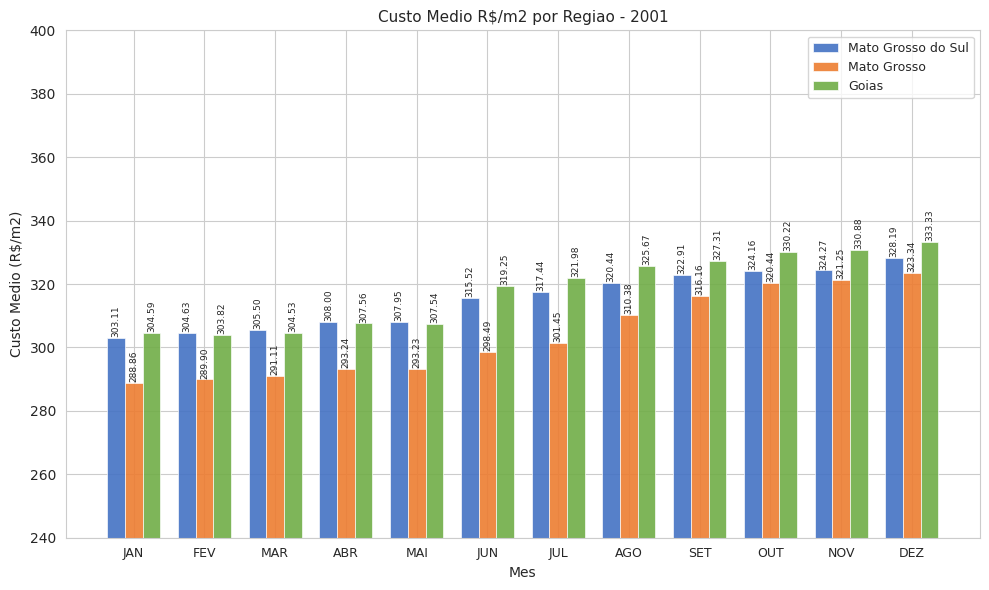

At JUN, list the series in order from largest to smallest.

Goias, Mato Grosso do Sul, Mato Grosso